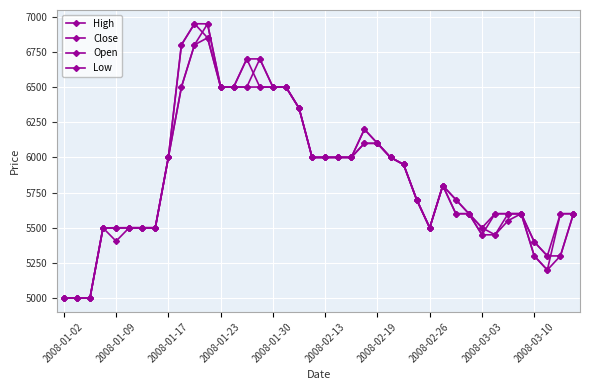

Does the chart have visible grid lines?

Yes